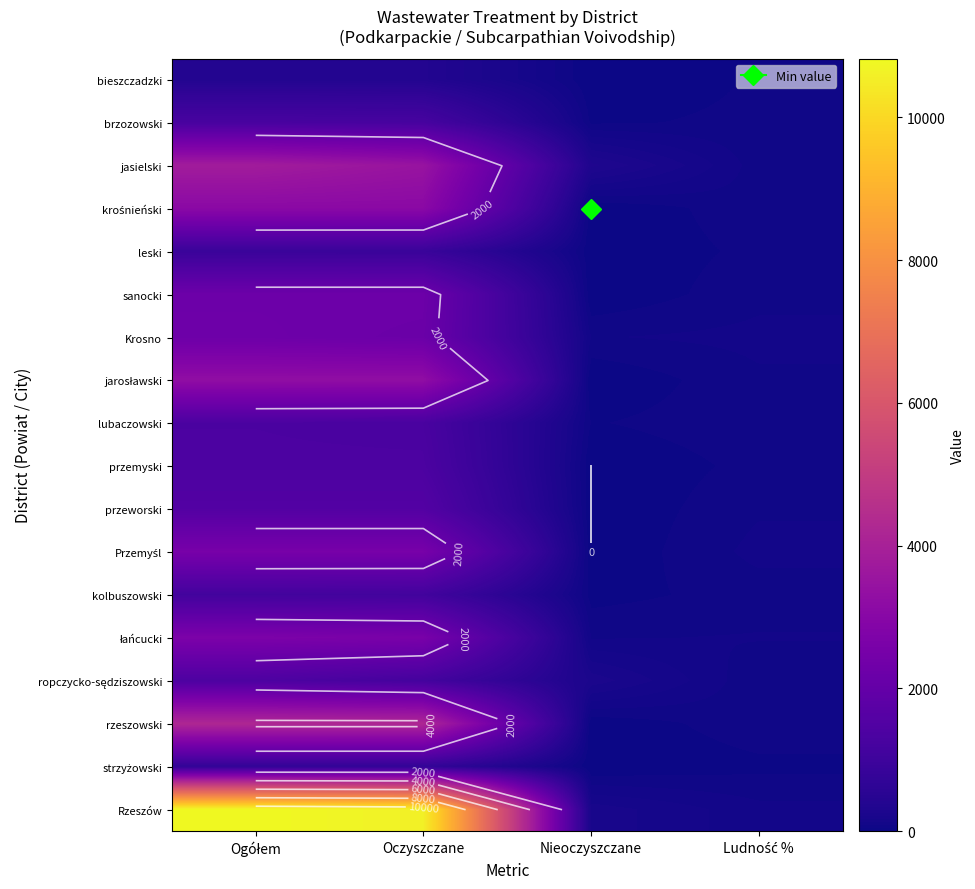

What is the greatest value displayed?

10822.0